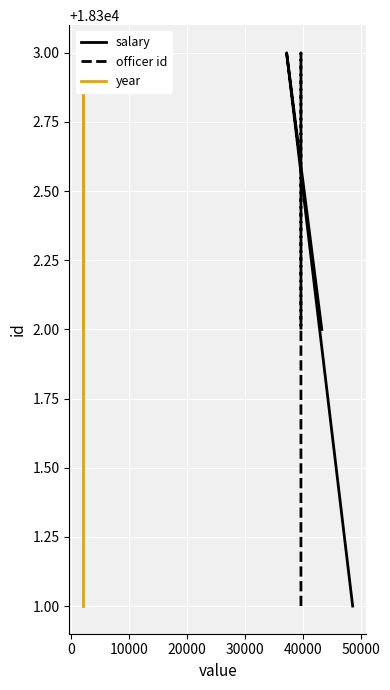

The year series shows 18303 at 0. True or false?

True